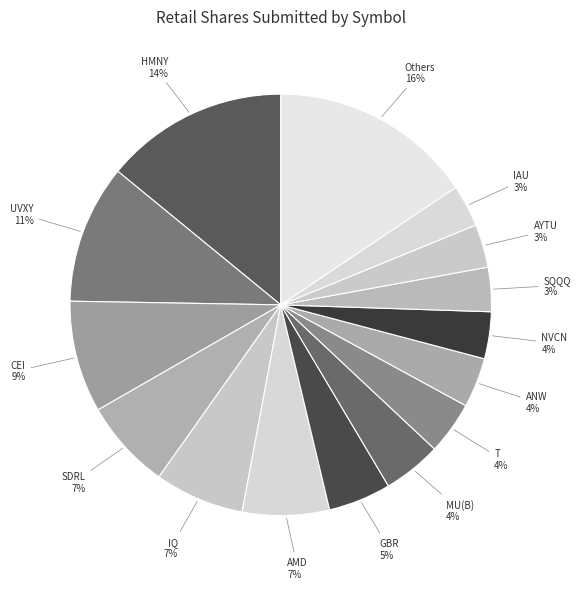

To the nearest percent, what is the average slice percentage?

7%